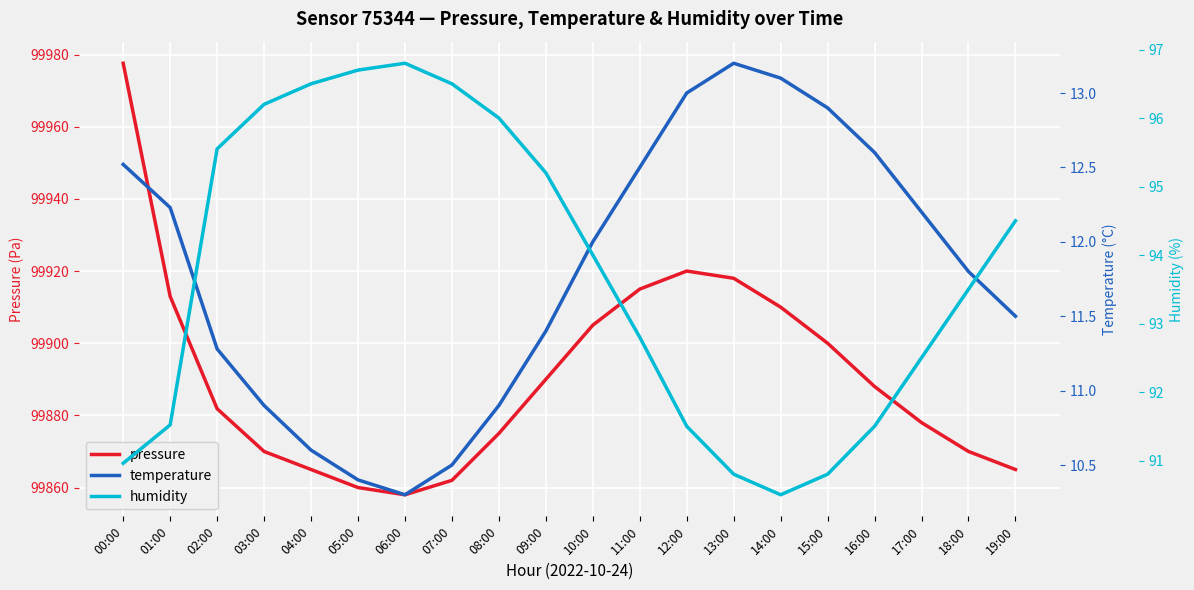

True or false: pressure has a value of 24735.6 at 14:00.

False